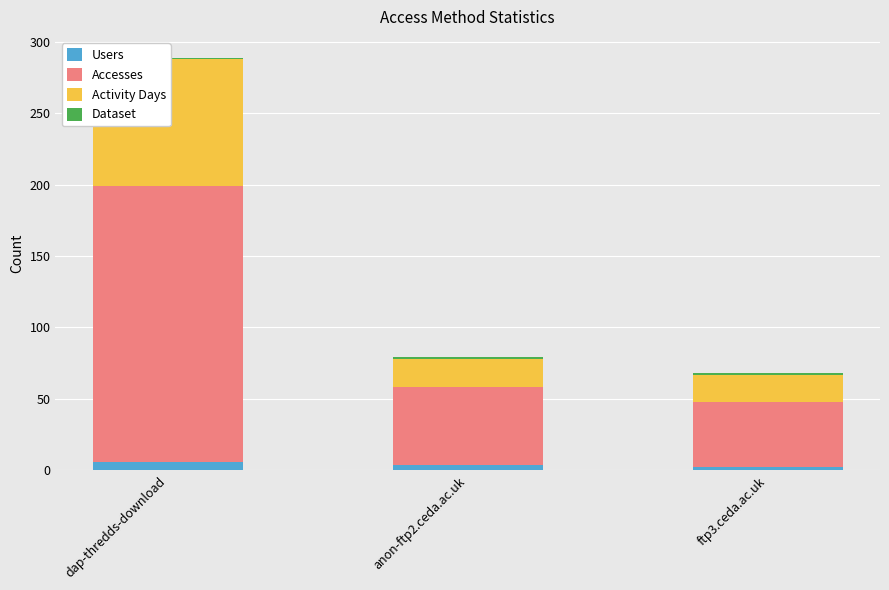

Is it true that Users equals 3 at anon-ftp2.ceda.ac.uk?

False